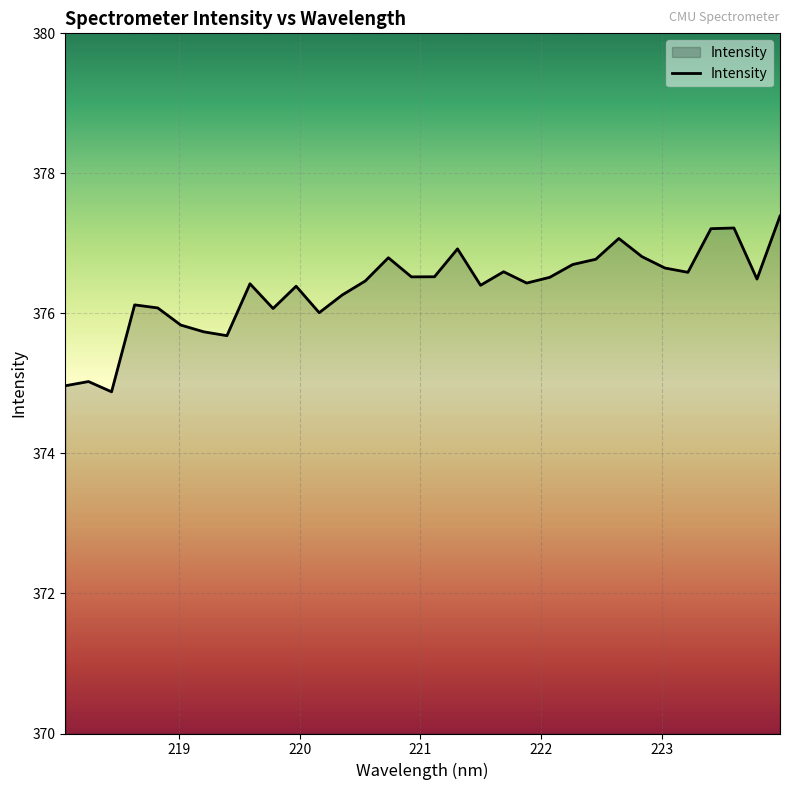

What is the difference between the maximum and minimum values?

2.5